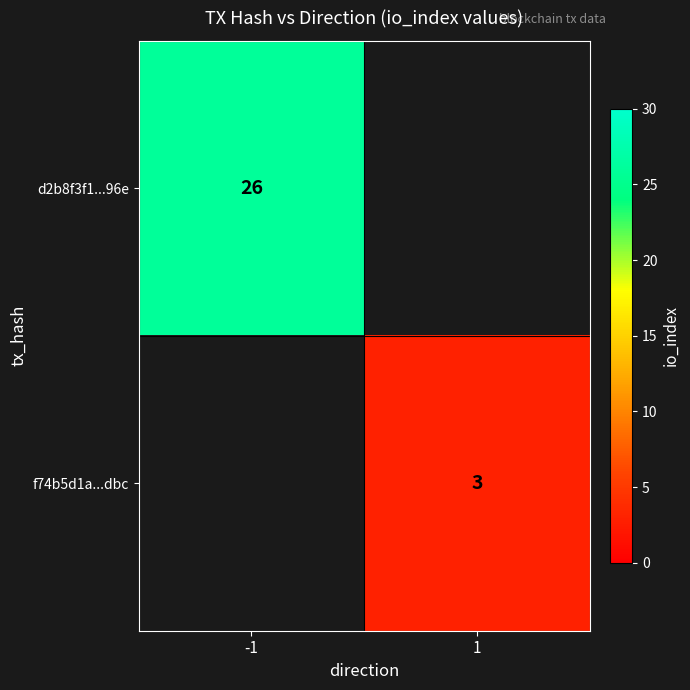

True or false: f74b5d1a...dbc has a value of 3 at 1.

True